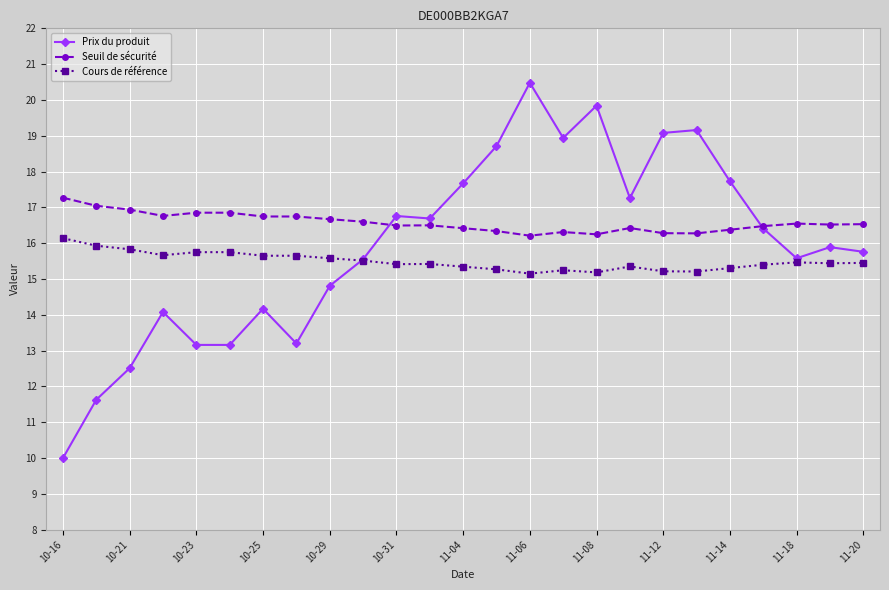

True or false: Cours de référence and Seuil de sécurité intersect in this chart.

False